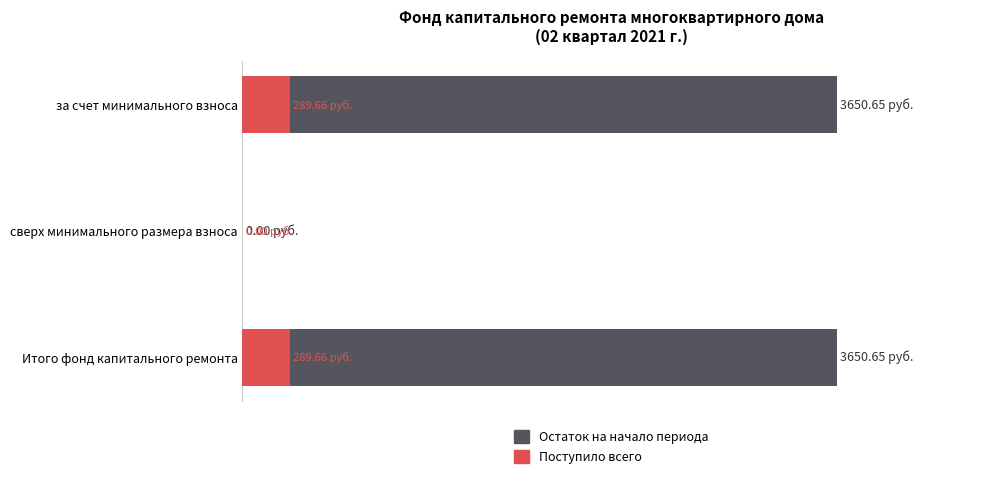

Which series has the largest range (max minus min)?

Остаток на начало периода